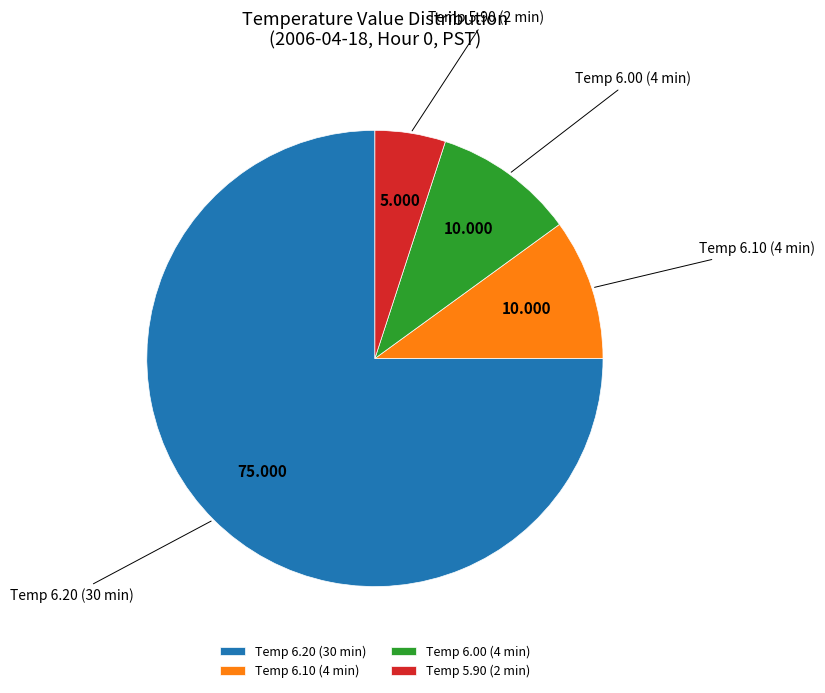

Does Temp 6.10 (4 min) account for over 50% of the chart?

No